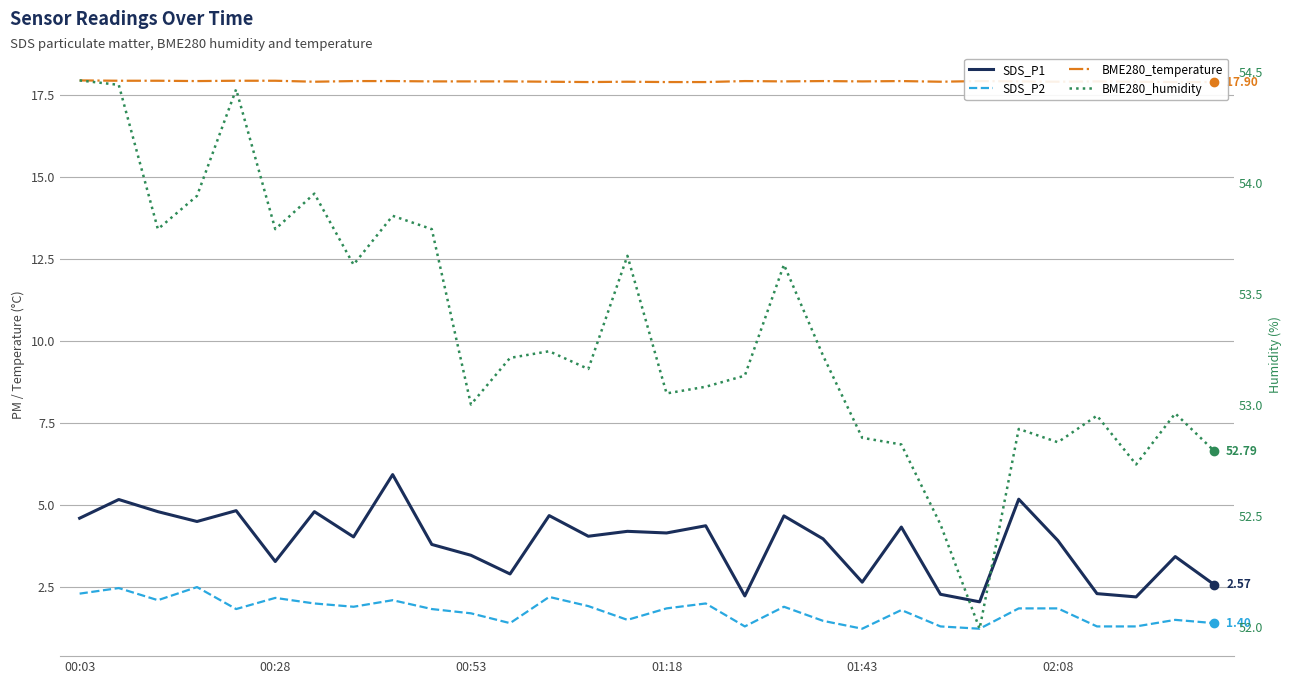

What is the approximate value of SDS_P1 at 00:03?

4.6